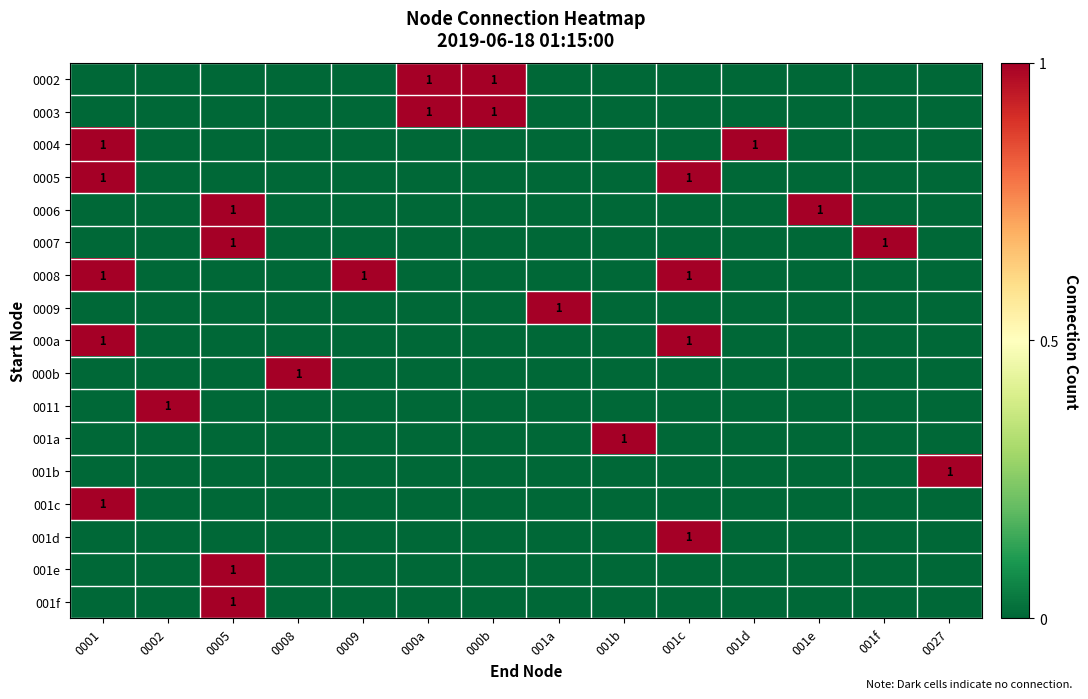

What is the difference between the maximum and second lowest values in the 001f series?

1